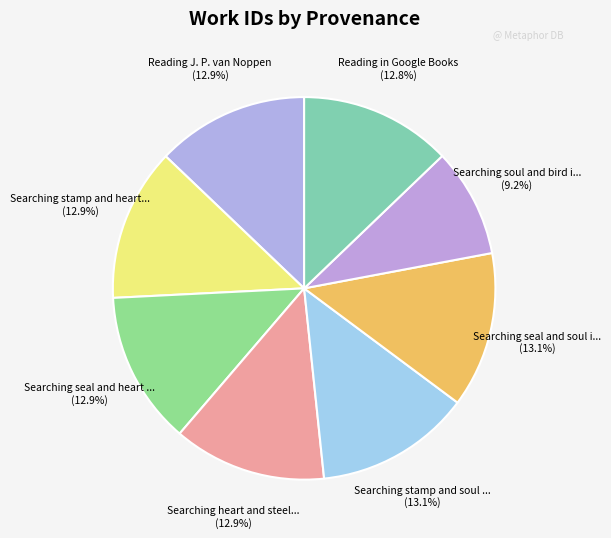

What is the smallest slice in the pie chart?

Searching soul and bird in HDIS